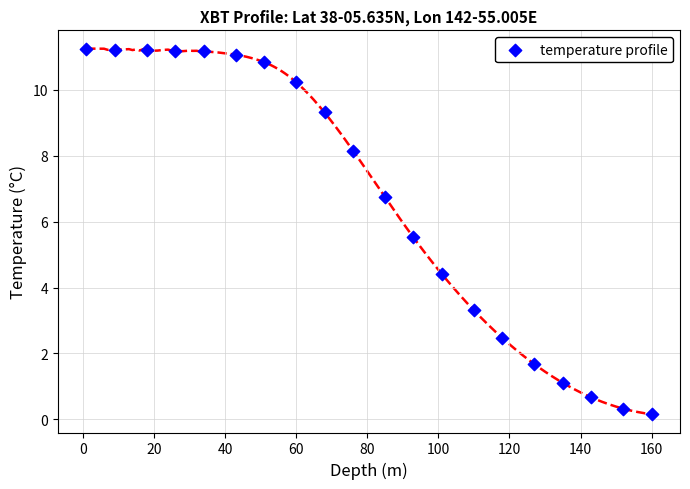

What is the range of Y values (max minus min)?

11.1